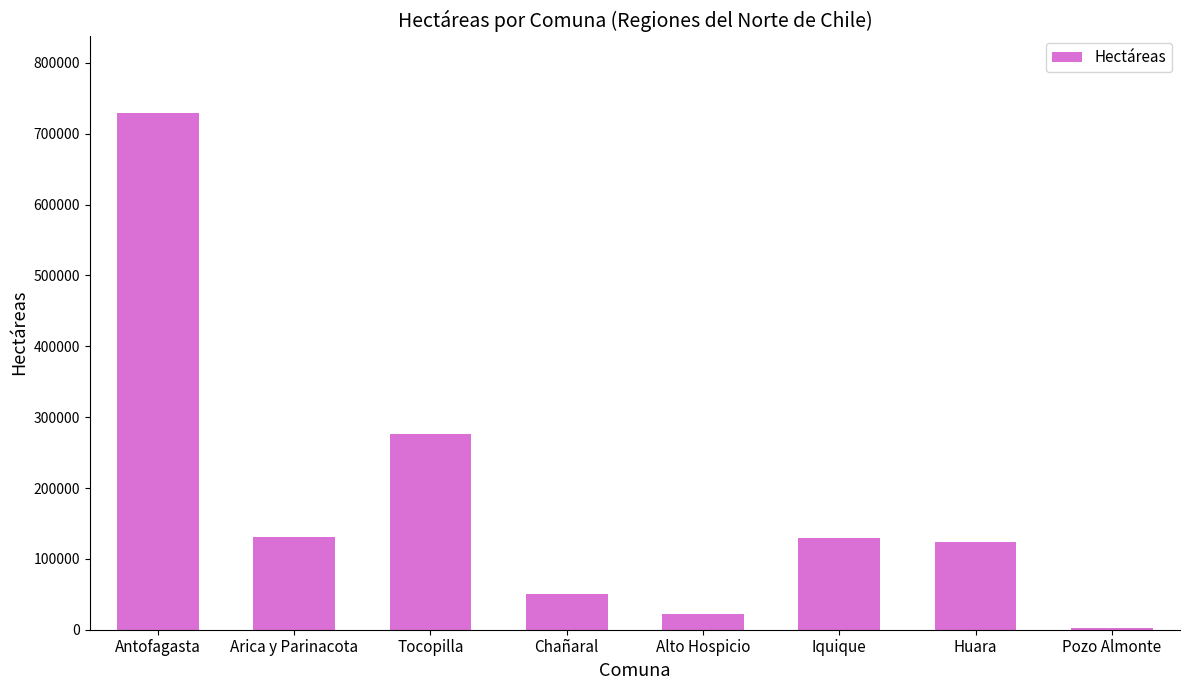

The value at Huara is 69812.3. True or false?

False